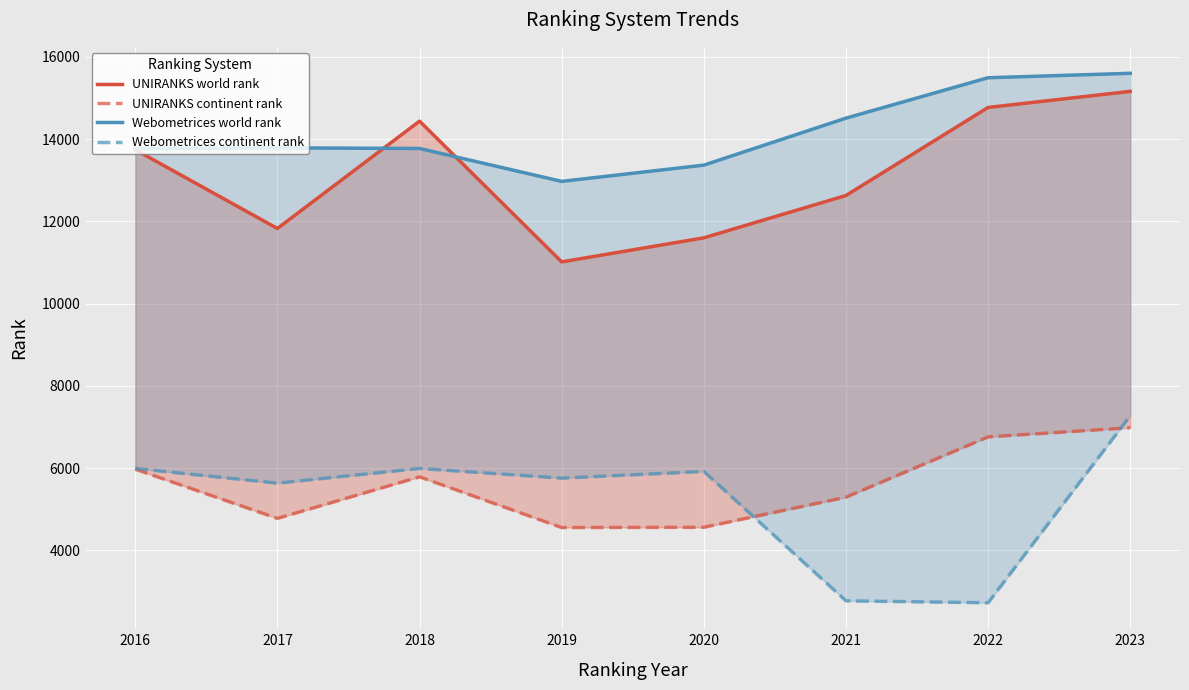

True or false: UNIRANKS continent rank and Webometrices world rank intersect in this chart.

False